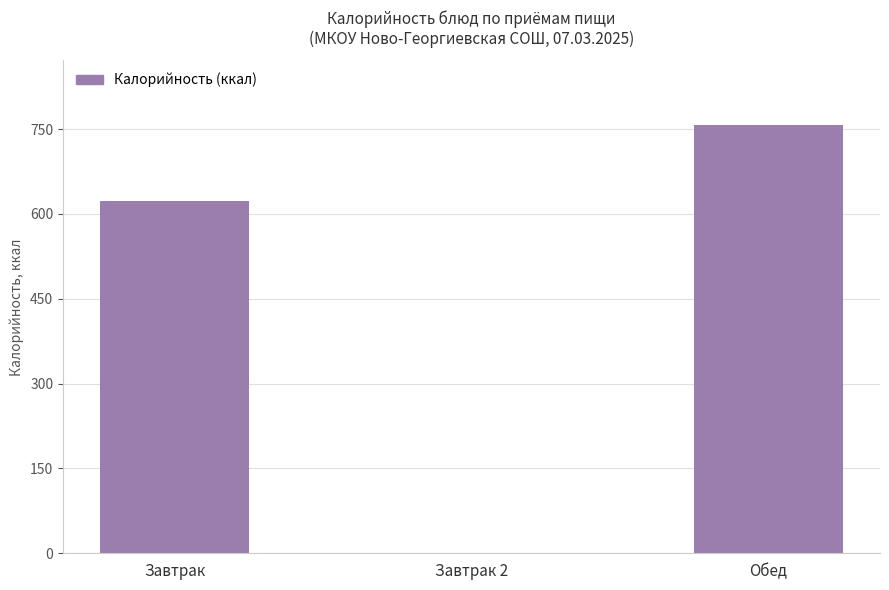

At which category does the chart reach its peak across all series?

Обед